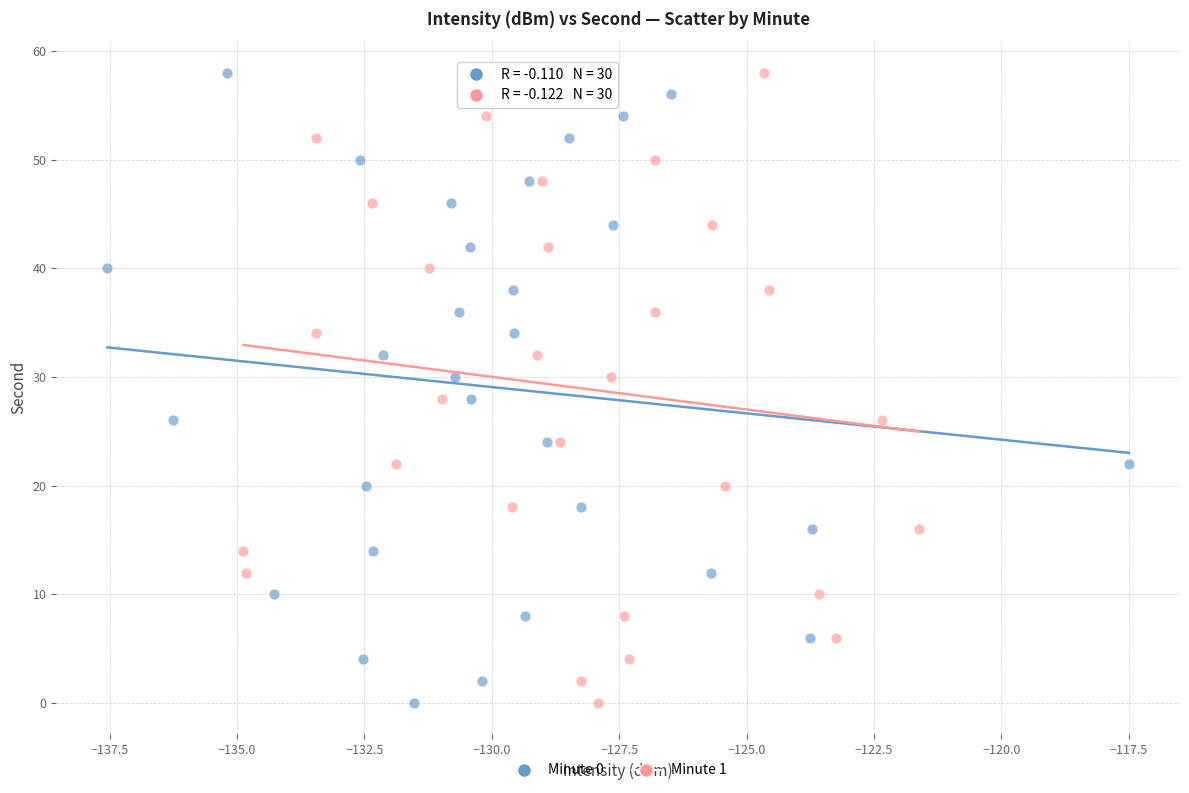

What are all the series names shown in the legend?

Minute 0, Minute 1